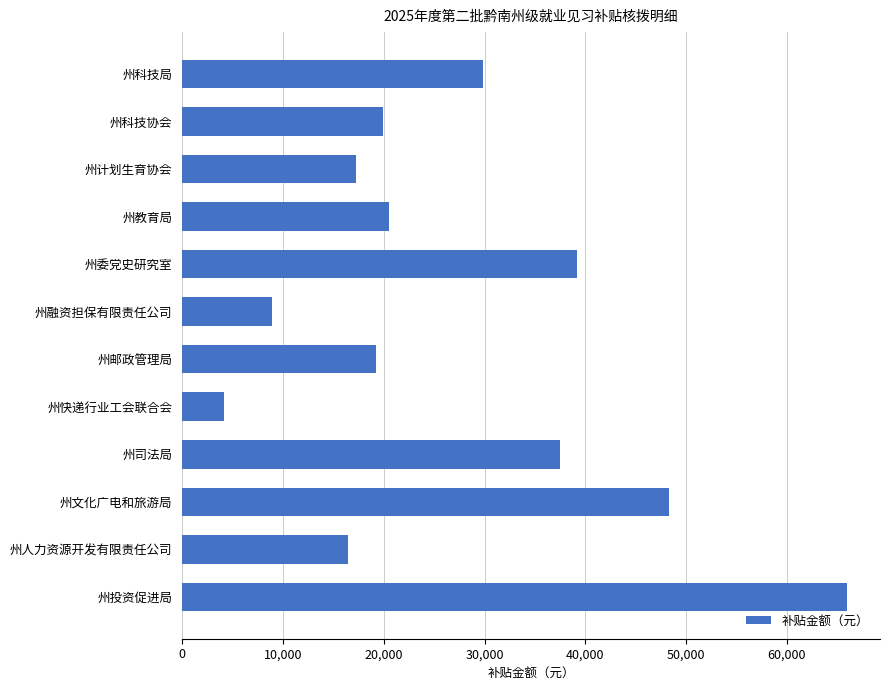

How many bars are there in total?

12